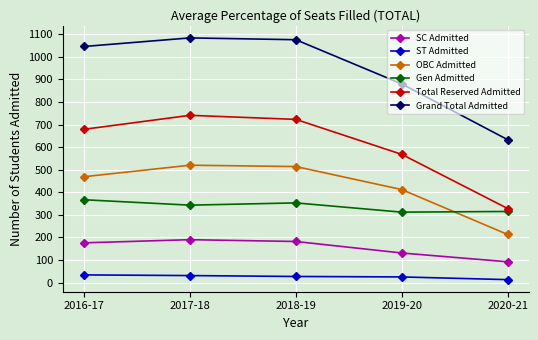

What position from the left is 2020-21?

5